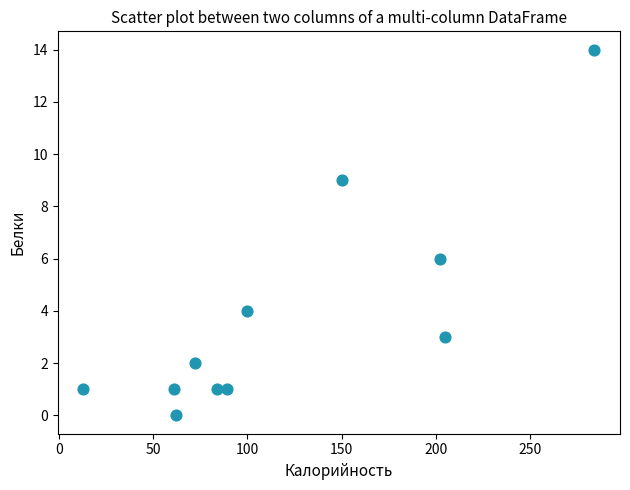

What Y value in the scatter plot is closest to 7?

6